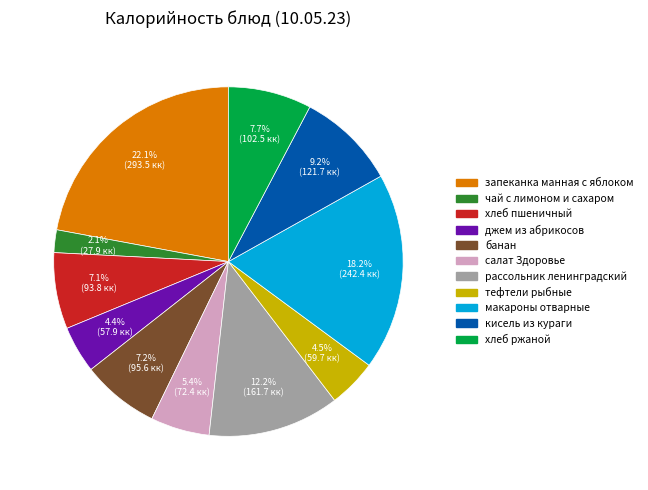

Which has a higher value, хлеб ржаной or салат Здоровье?

хлеб ржаной